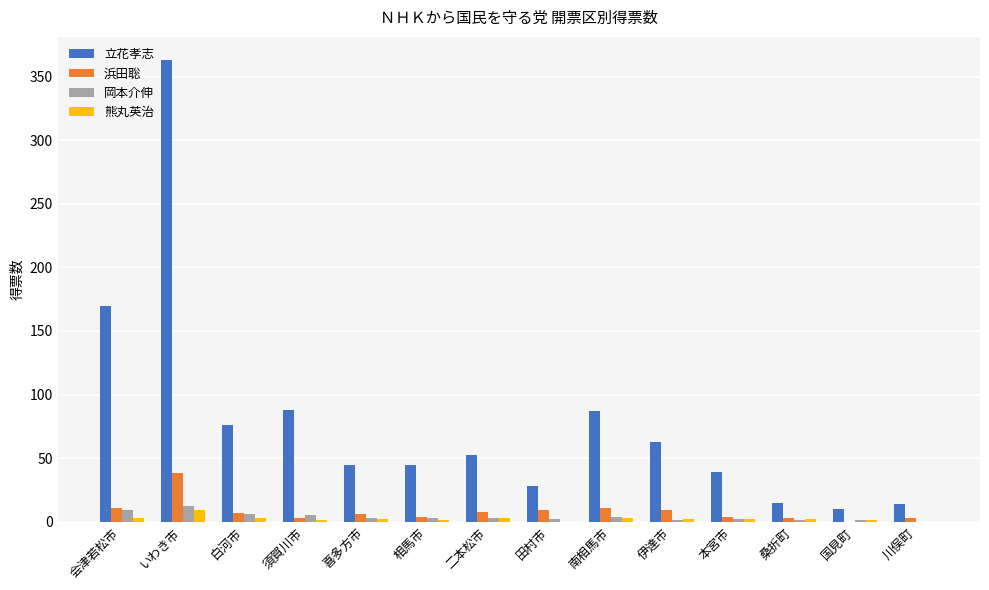

What is the approximate value of 立花孝志 at 本宮市?

39.0